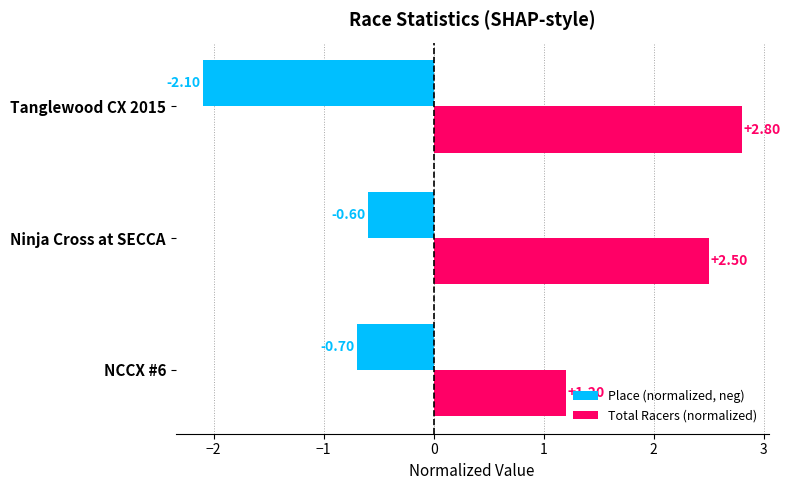

Which series has the widest spread of values?

Total Racers (normalized)